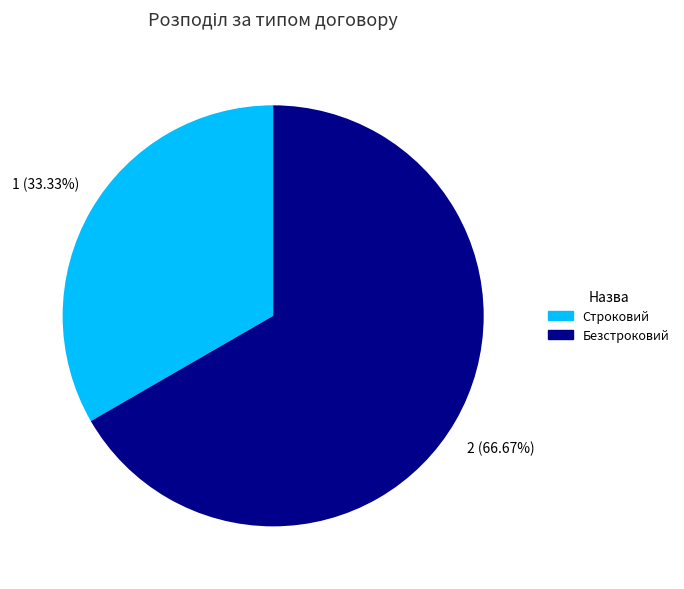

To the nearest percent, what percentage of the pie is Безстроковий?

67%